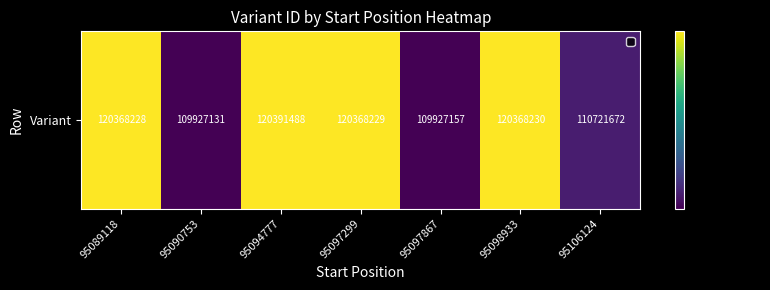

Is it true that the value at 95089118 is 120368228?

True